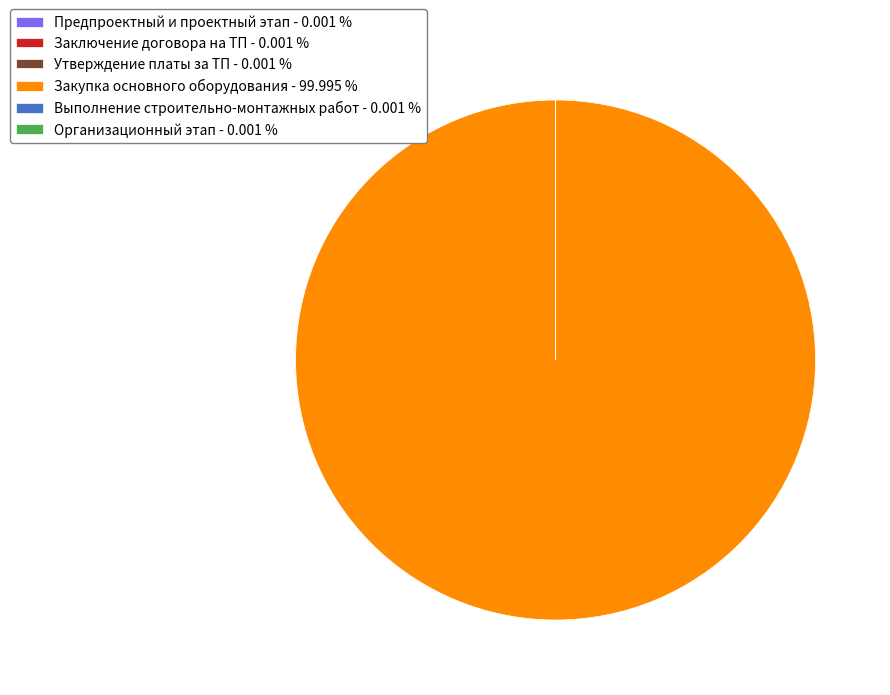

Is there any slice that represents more than half of the pie?

Yes